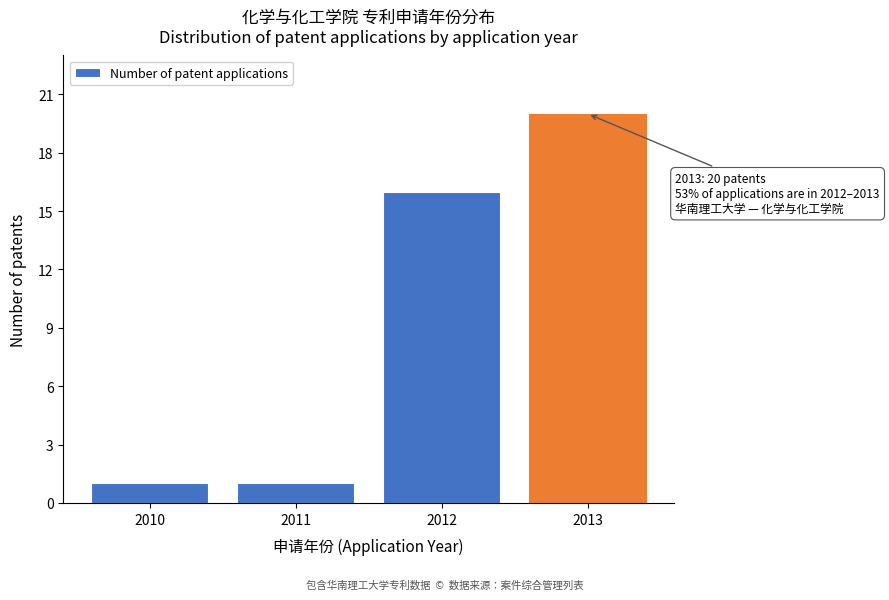

Reading left to right, list all the values displayed in this chart.

2010=1	2011=1	2012=16	2013=20